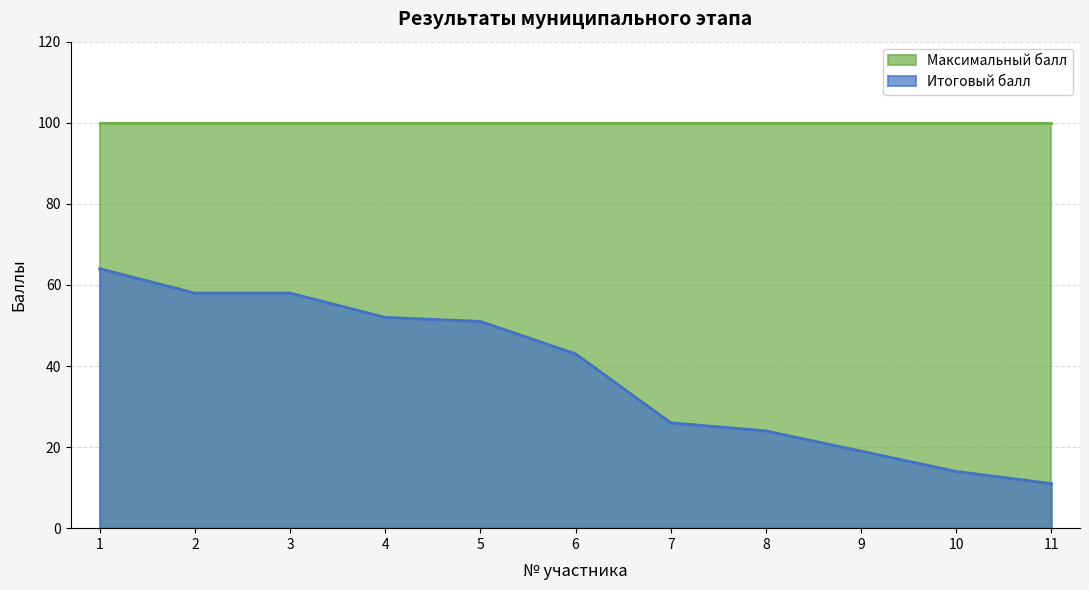

Approximately how many times larger is the value at 11 compared to 7?

0.4